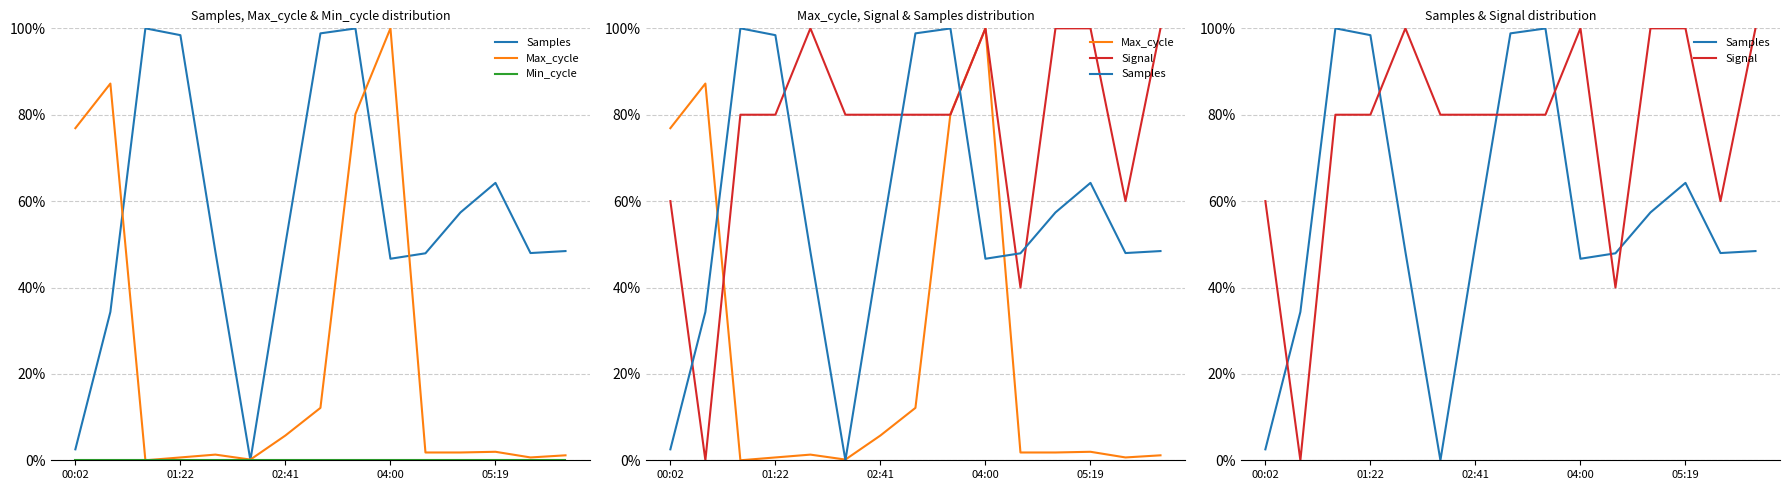

What is the total value across all series at 11?

1.6